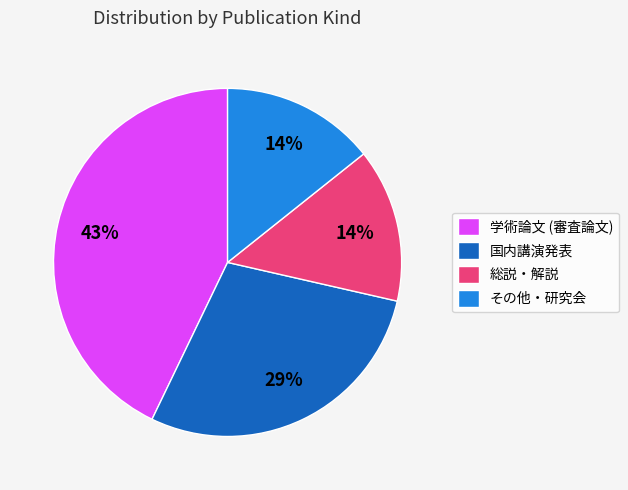

Which slice is the largest?

学術論文 (審査論文)